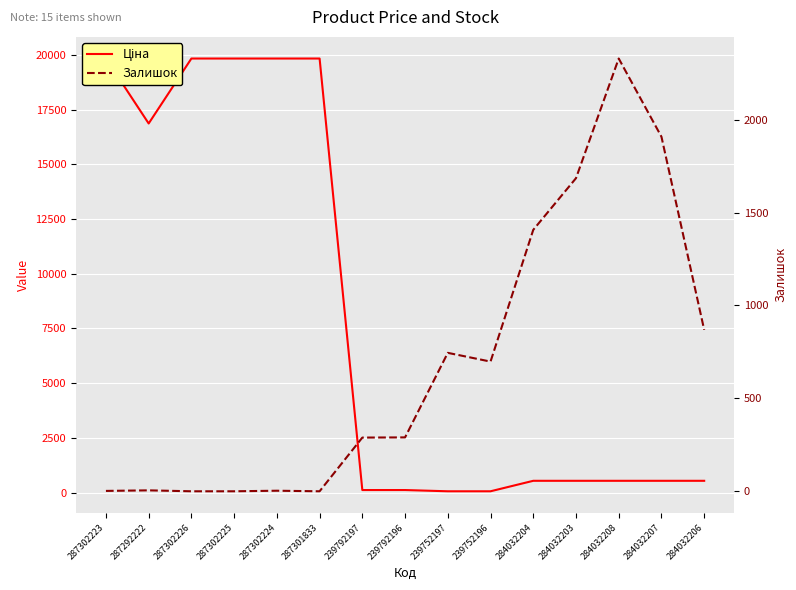

What are all the series names shown in the legend?

Ціна, Залишок